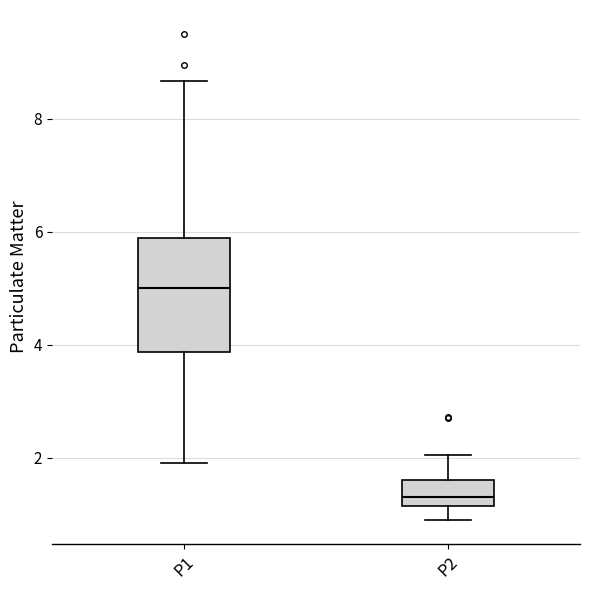

Where is the lower edge of the box for P1 on the y-axis? The values are not printed on the chart, so give them approximately, as read against the axis.

3.8